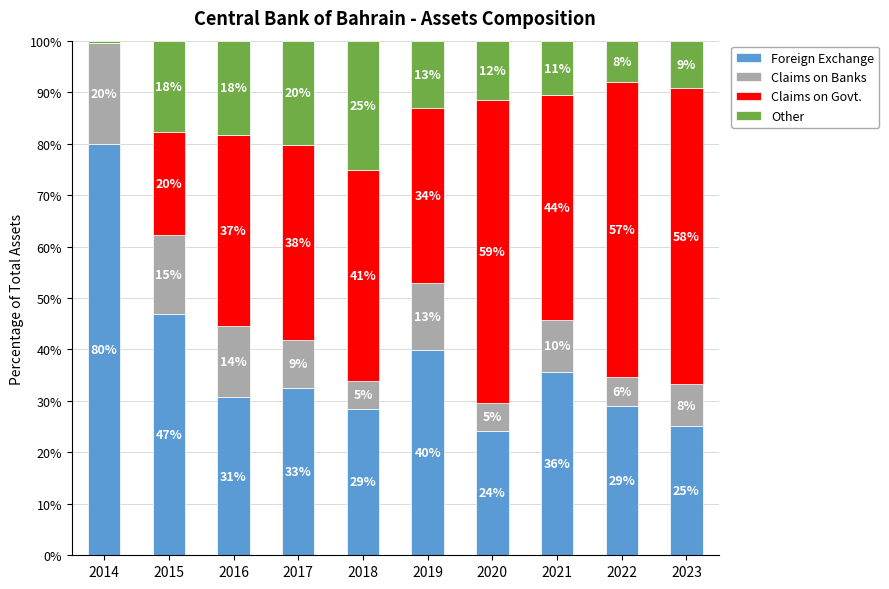

List the labels in order of Other value, smallest first.

2014, 2022, 2023, 2021, 2020, 2019, 2015, 2016, 2017, 2018